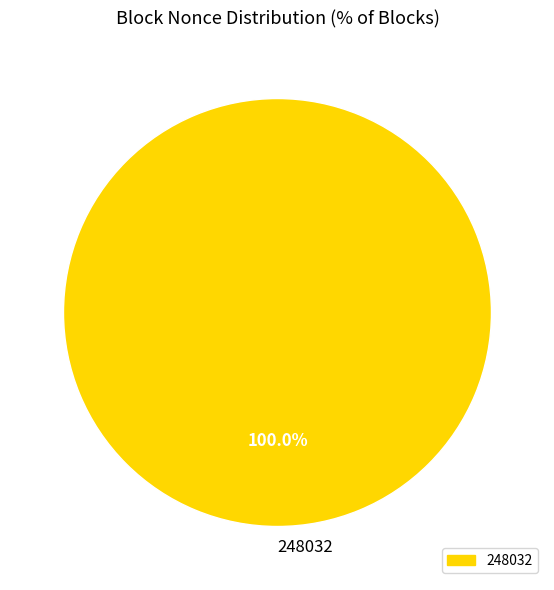

Rank the categories by value from highest to lowest.

248032